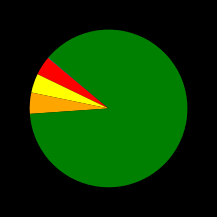

Is there a majority slice in this chart?

Yes